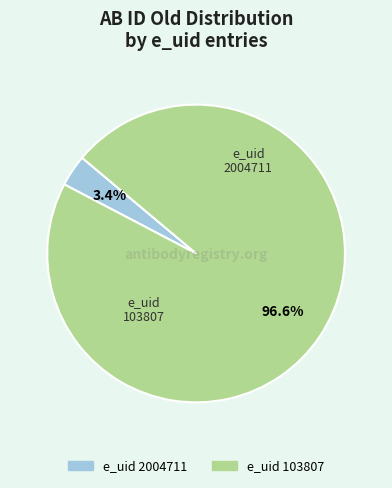

Is there a majority slice in this chart?

Yes